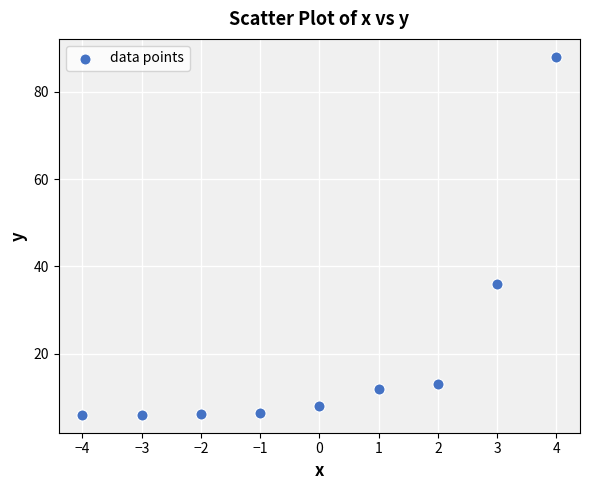

What Y value in the scatter plot is closest to 47?

36.0